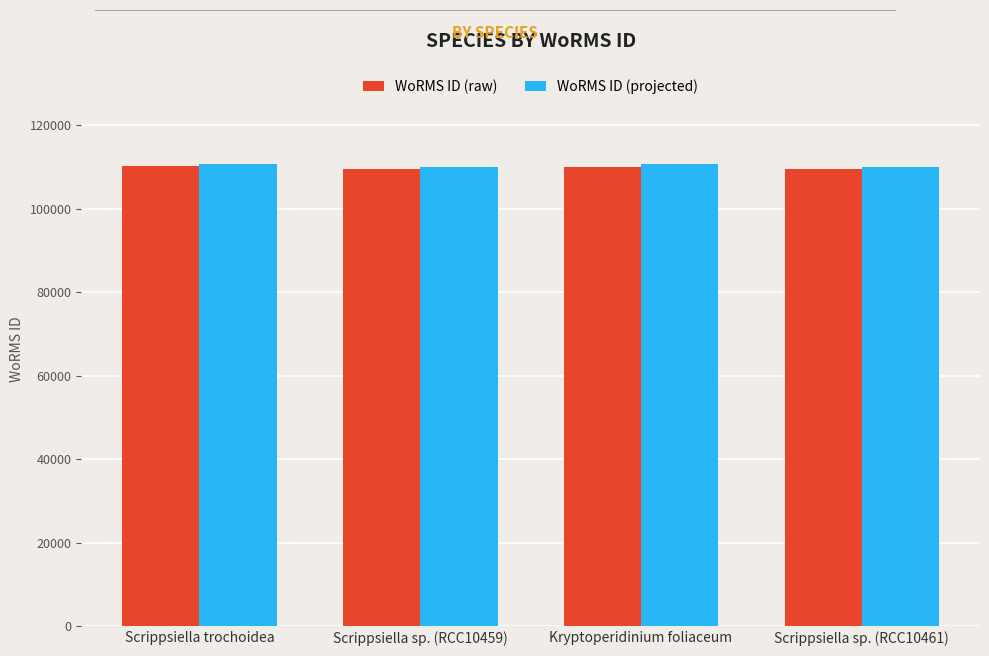

What is the sum of all WoRMS ID (raw) values?

439416